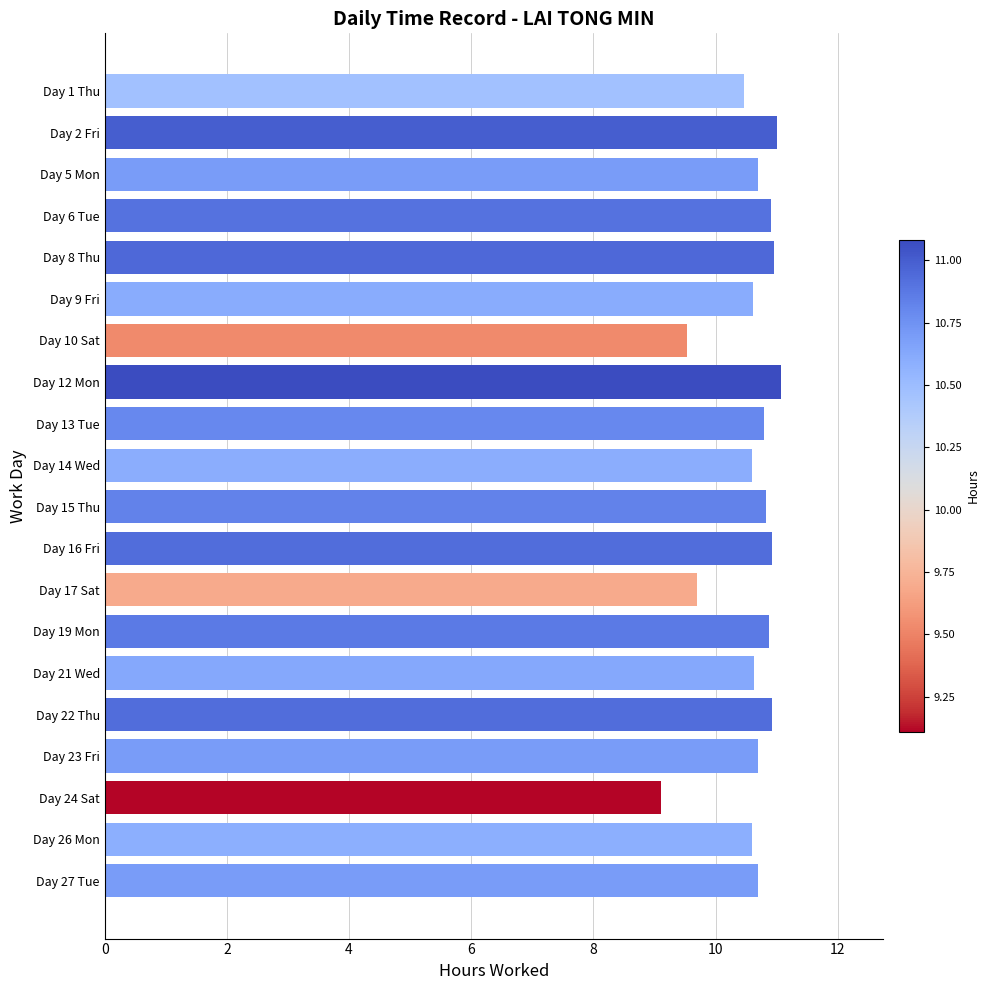

Which category has the lowest value across all series?

Day 24 Sat